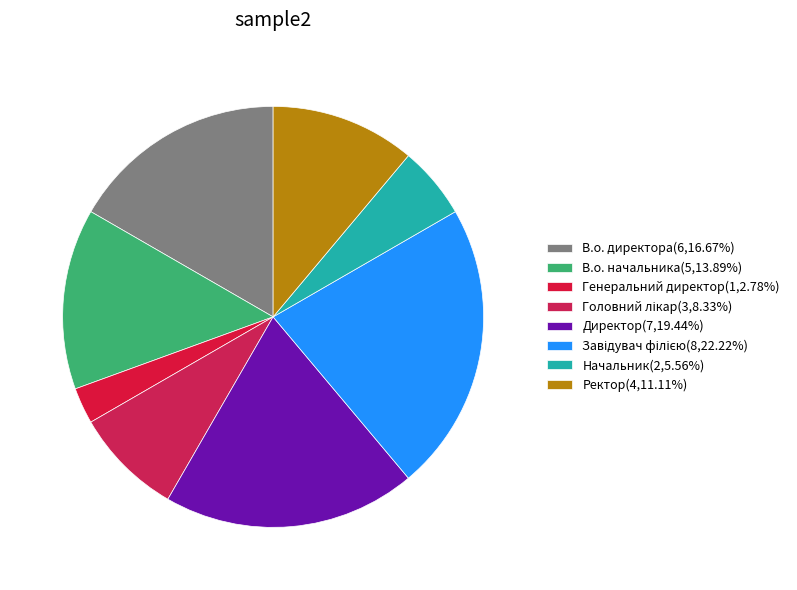

How many segments does this pie chart have?

8